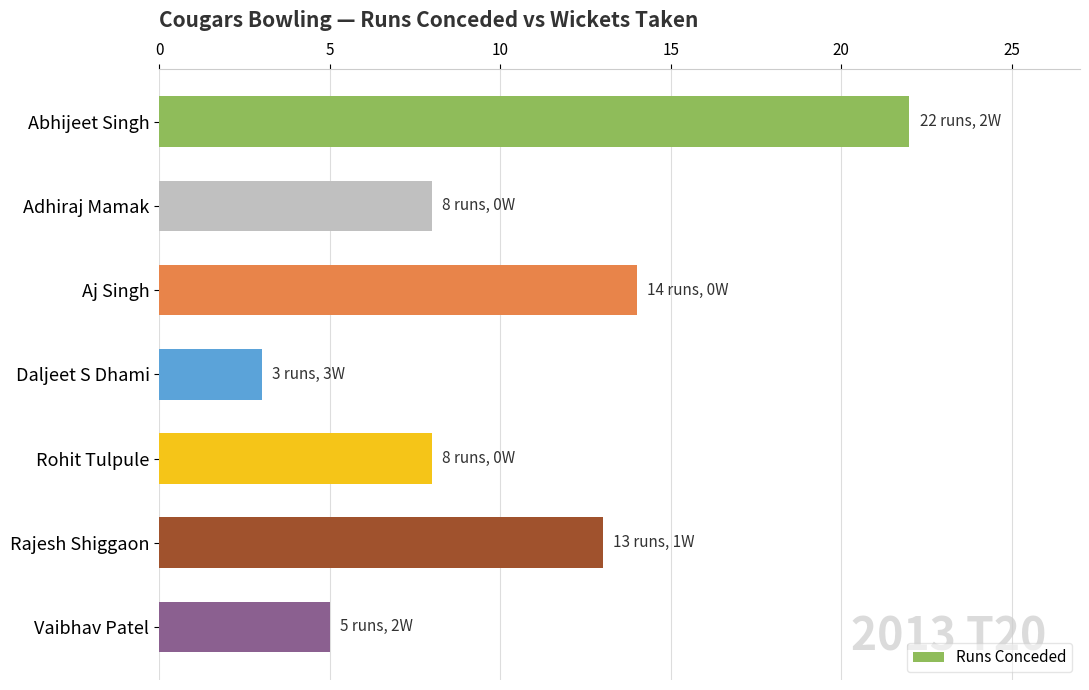

Reading top to bottom, what are all the values shown in this chart?

Abhijeet Singh=22	Adhiraj Mamak=8	Aj Singh=14	Daljeet S Dhami=3	Rohit Tulpule=8	Rajesh Shiggaon=13	Vaibhav Patel=5